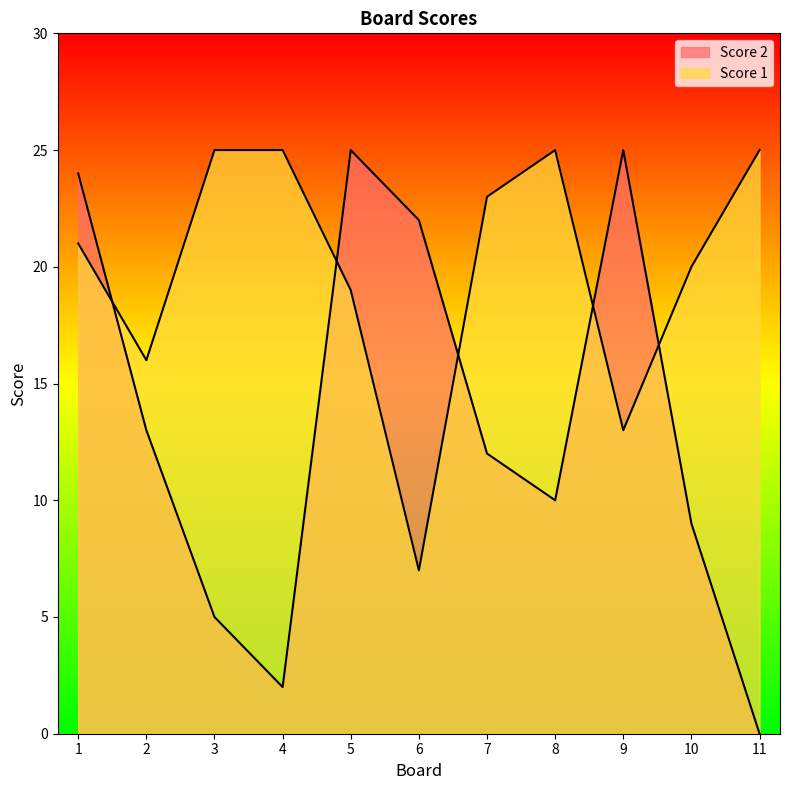

The Score 2 series shows 43 at 5. True or false?

False